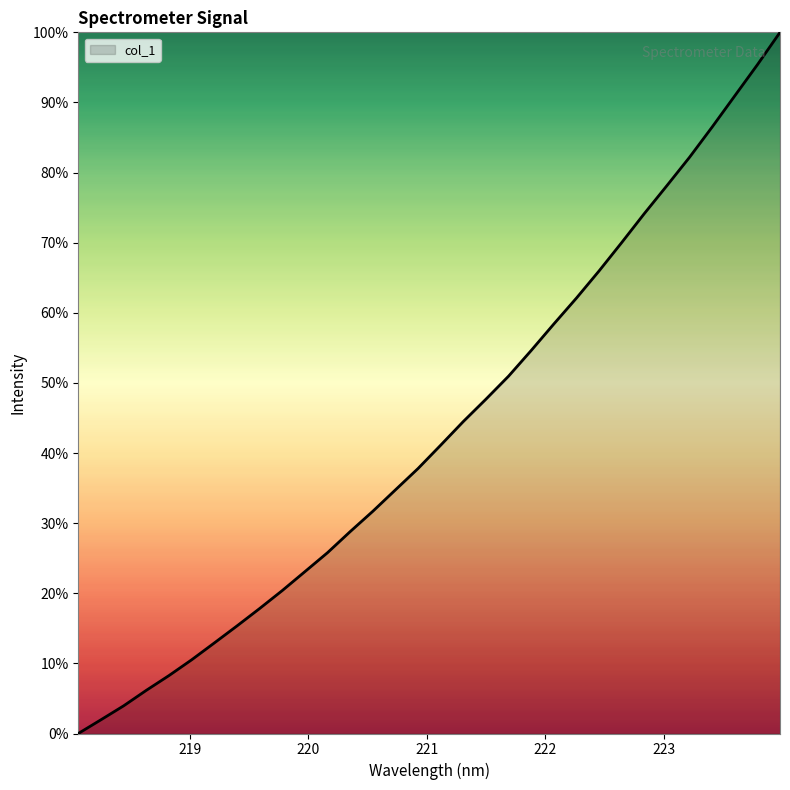

What is the difference between the maximum and minimum values?

100.0